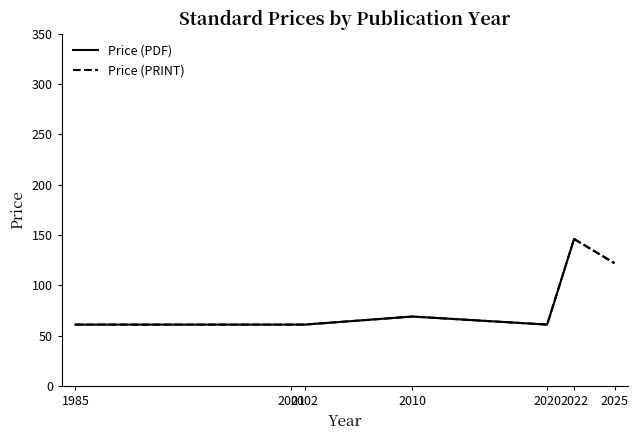

Does the chart have visible grid lines?

No